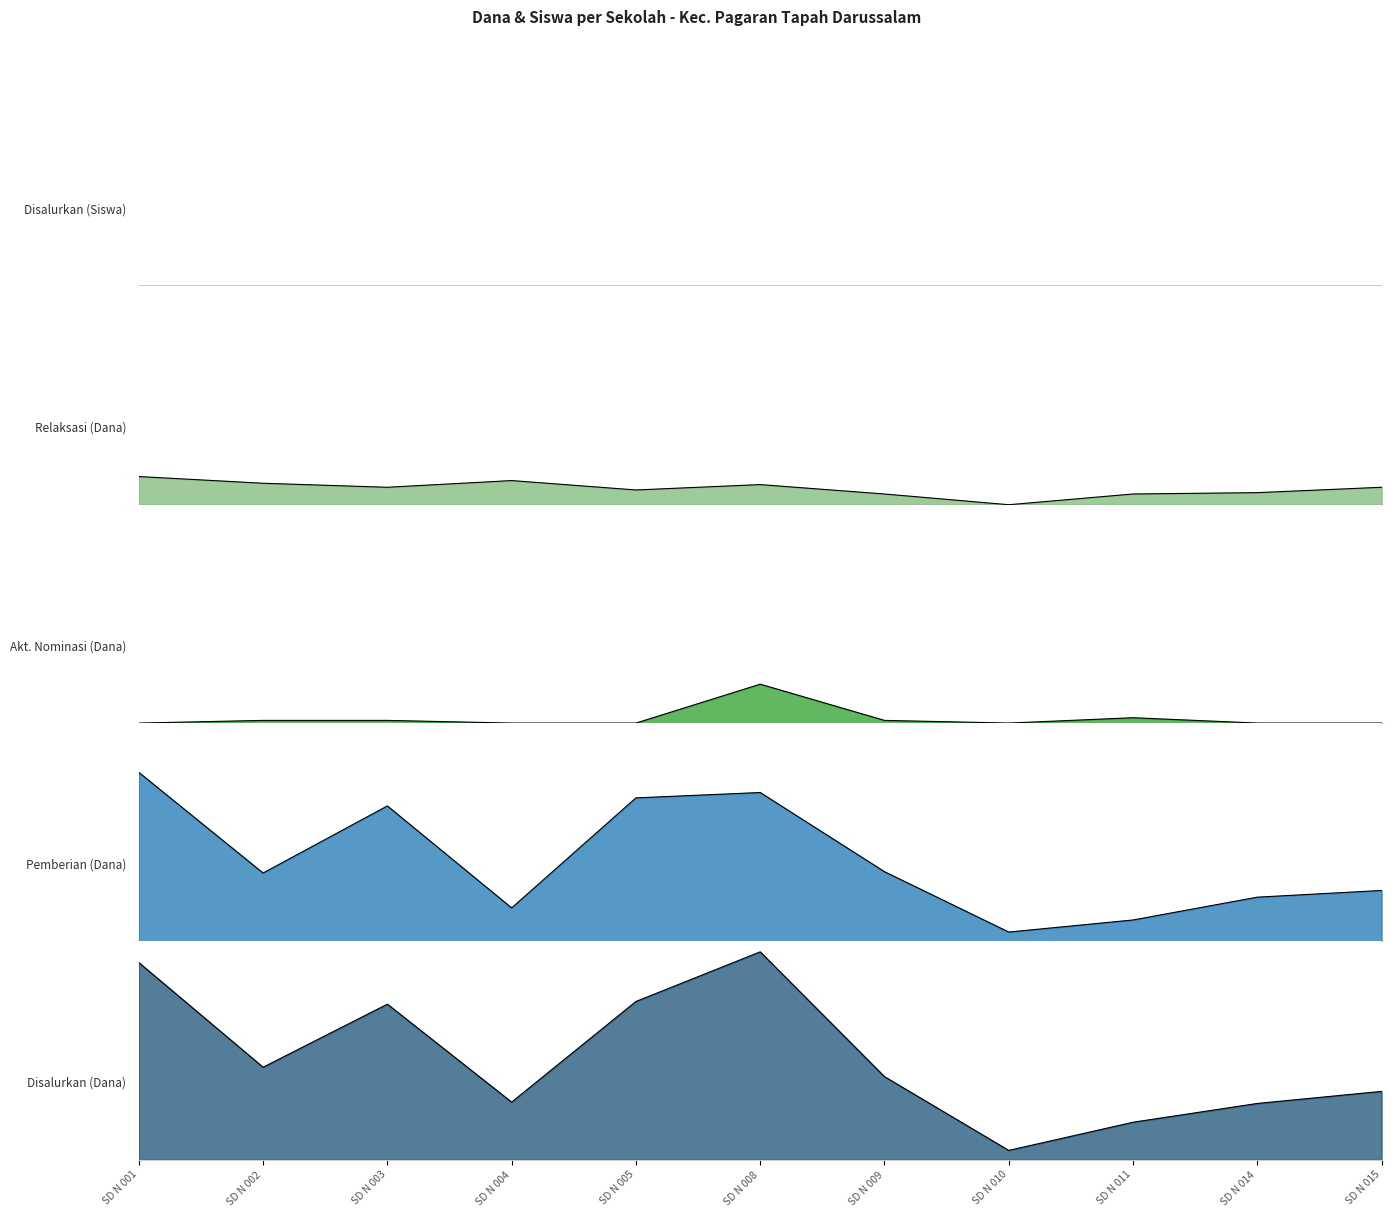

Reading left to right, list all the values displayed in this chart.

Disalurkan (Dana): 33075000.0	15525000.0	26100000.0	9675000.0	26550000.0	34875000.0	13950000.0	1575000.0	6300000.0	9450000.0	11475000.0
Pemberian (Dana): 28350000.0	11475000.0	22725000.0	5625000.0	24075000.0	24975000.0	11700000.0	1575000.0	3600000.0	7425000.0	8550000.0
Akt. Nominasi (Dana): 0.0	450000.0	450000.0	0.0	0.0	6525000.0	450000.0	0.0	900000.0	0.0	0.0
Relaksasi (Dana): 4725000.0	3600000.0	2925000.0	4050000.0	2475000.0	3375000.0	1800000.0	0.0	1800000.0	2025000.0	2925000.0
Disalurkan (Siswa): 86.0	42.0	67.0	23.0	69.0	89.0	32.0	4.0	17.0	24.0	27.0